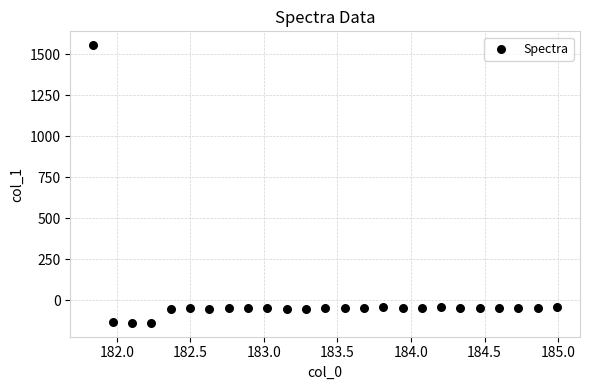

What is the range of Y values (max minus min)?

1692.8